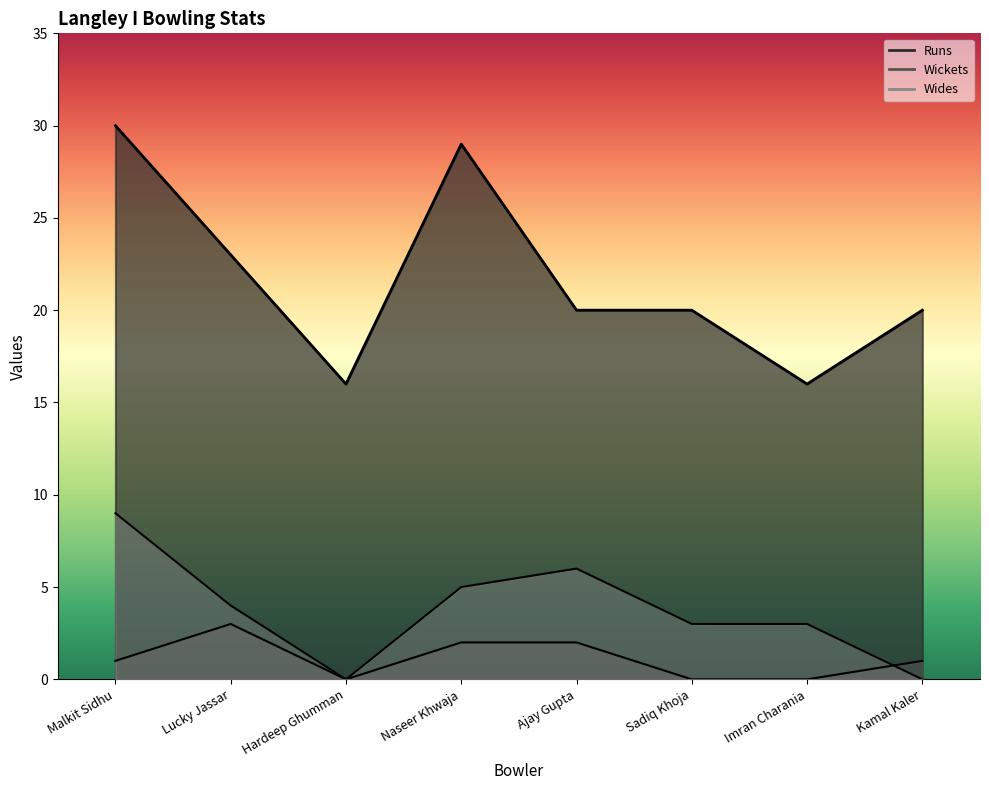

What is the value of the Wickets point at the 5th from the left?

2